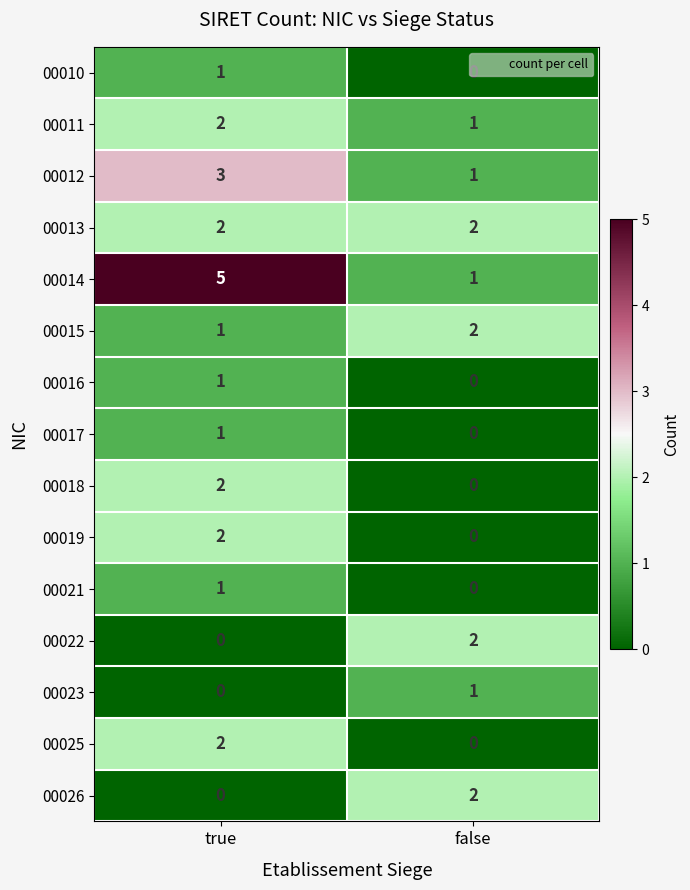

The 00026 series shows 2 at false. True or false?

True